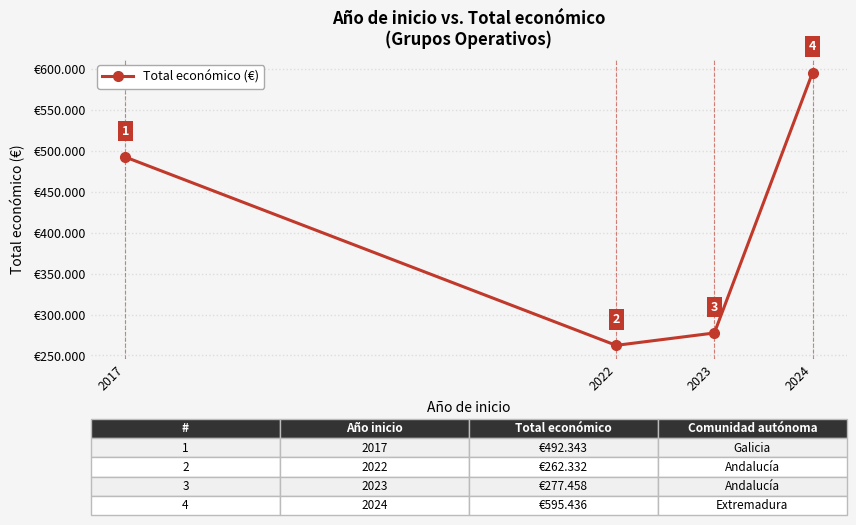

Is this an area chart (filled region under the line)?

No